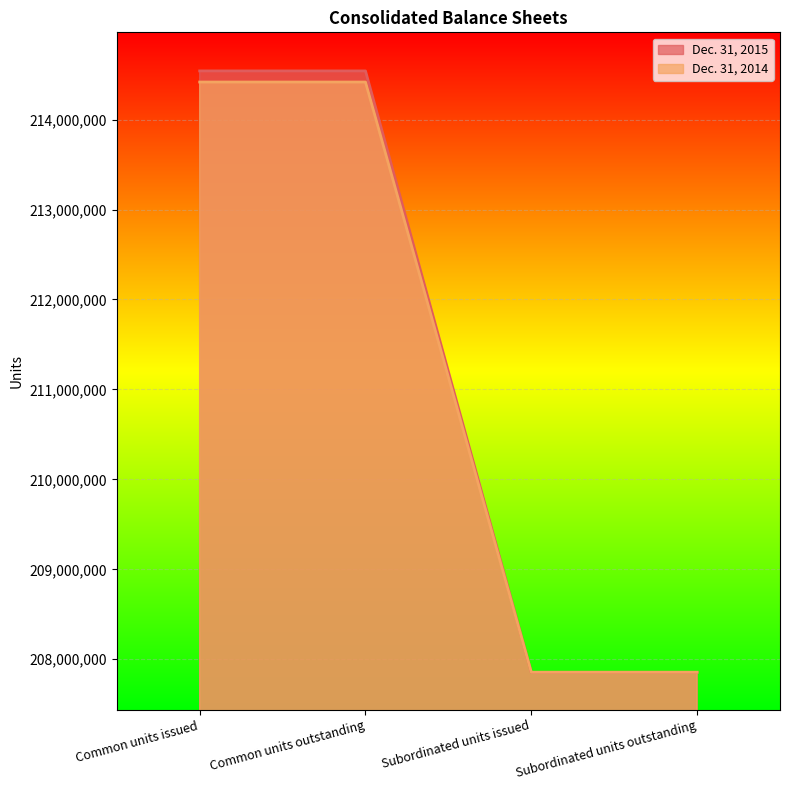

How many Dec. 31, 2015 values are between 207855430 and 214541422?

4